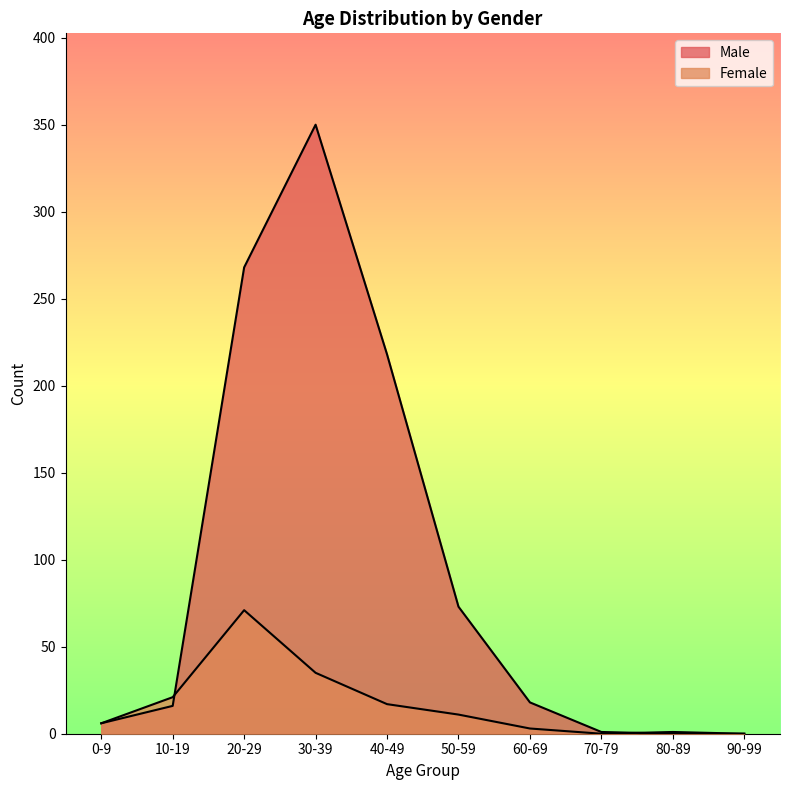

What is the sum of the Male values at 90-99 and 70-79?

1